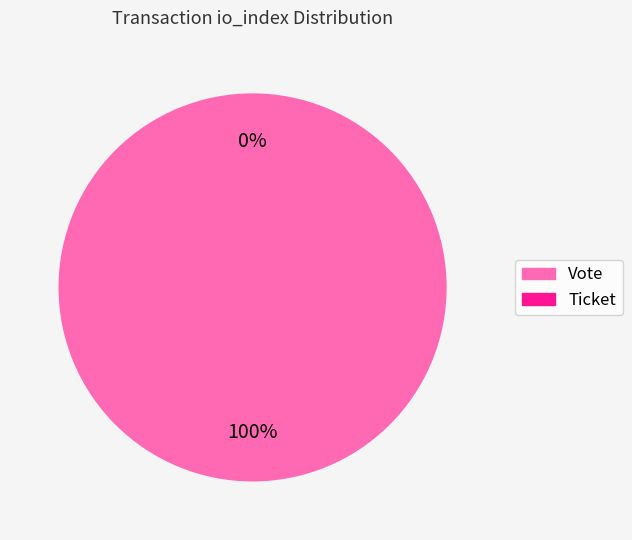

To the nearest percent, what is the combined percentage of Vote and Ticket?

100%